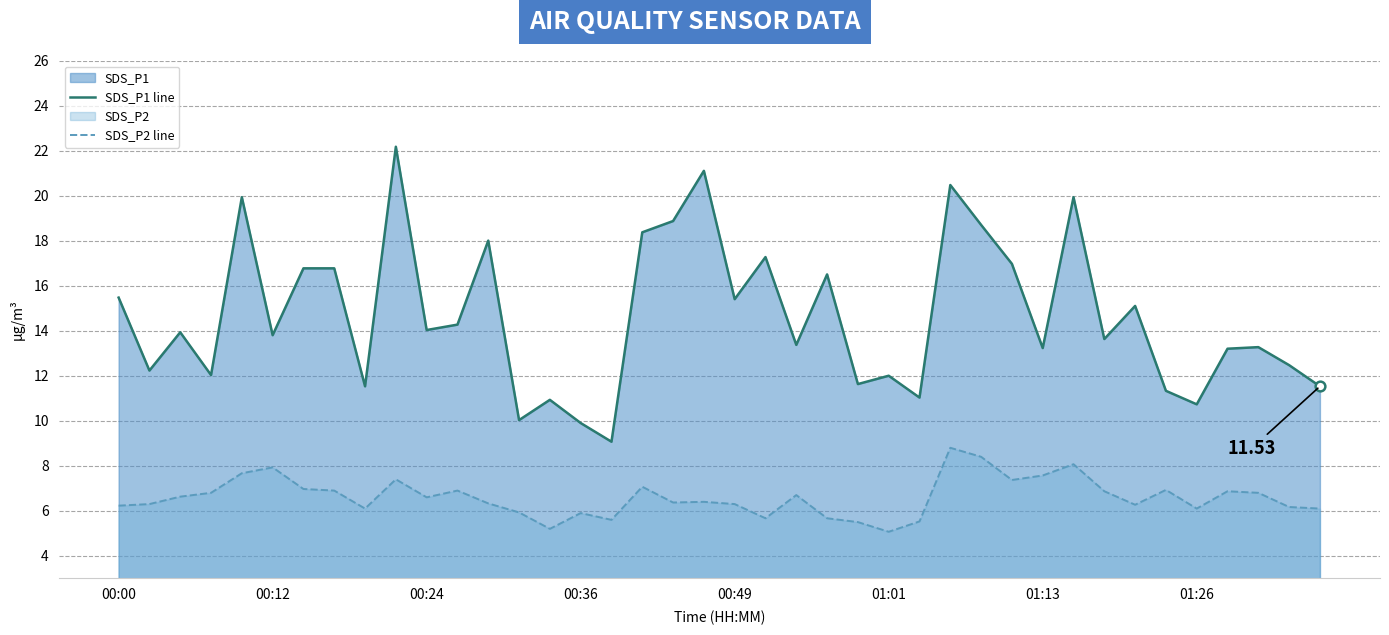

What is the approximate value of SDS_P1 line at 33?

15.1